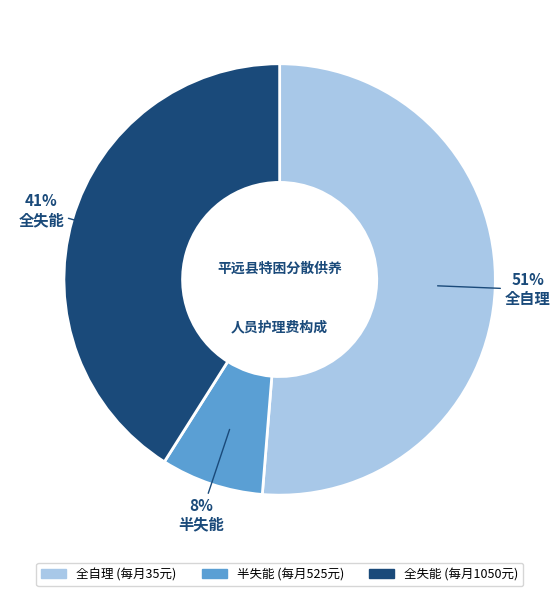

Rank the categories by value from highest to lowest.

全自理, 全失能, 半失能